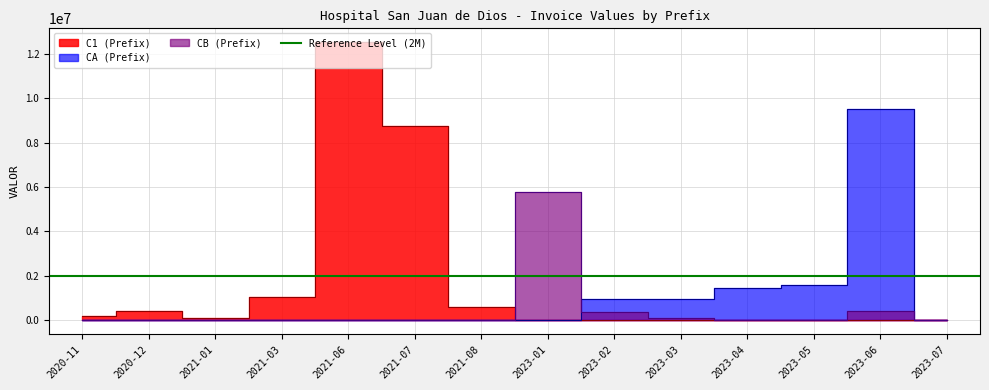

At which label is CB closest to 2810481?

2021-03